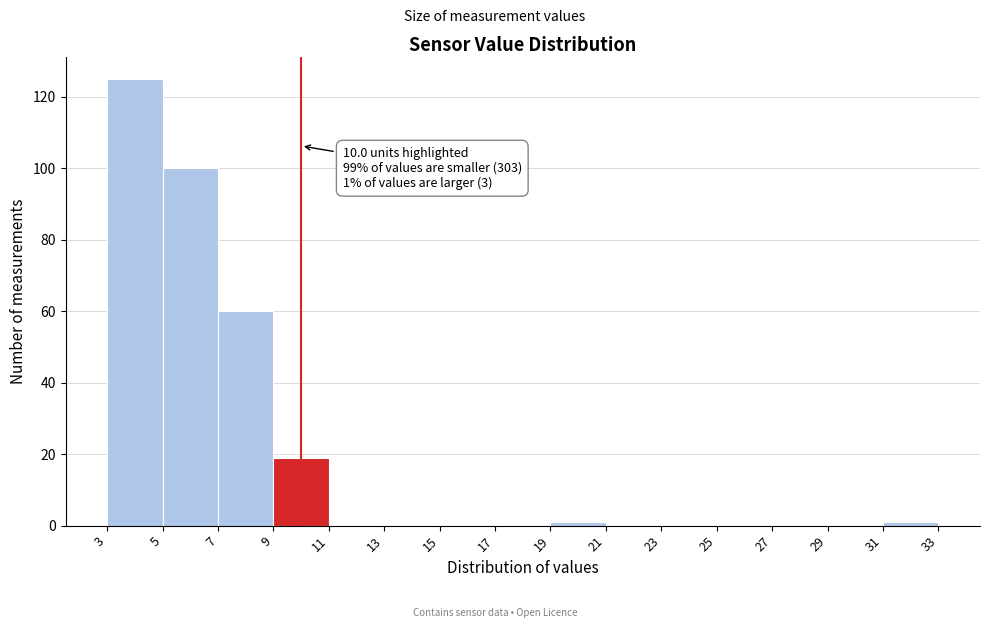

Which range on the x-axis has the tallest bar?

3 to 5